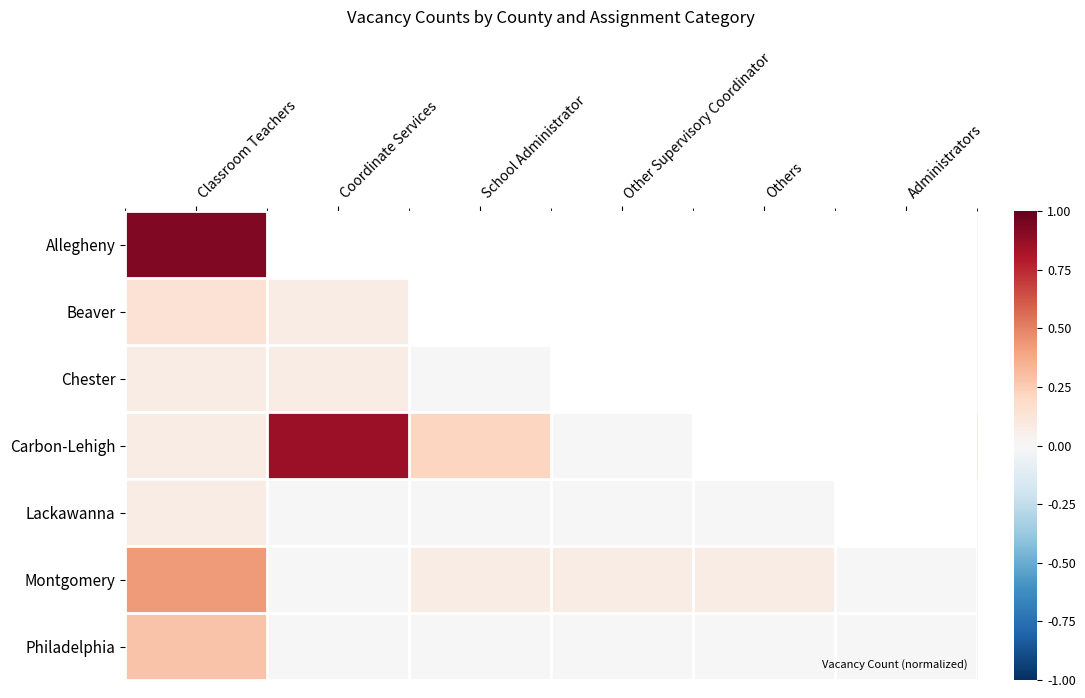

Reading left to right, transcribe all the data shown in this chart.

Allegheny: Classroom Teachers=0.9	Coordinate Services=1.0	School Administrator=0.0	Other Supervisory Coordinator=0.1	Others=0.0	Administrators=0.0
Beaver: Classroom Teachers=0.1	Coordinate Services=0.1	School Administrator=0.0	Other Supervisory Coordinator=0.0	Others=0.0	Administrators=0.0
Chester: Classroom Teachers=0.1	Coordinate Services=0.1	School Administrator=0.0	Other Supervisory Coordinator=0.0	Others=0.1	Administrators=0.0
Carbon-Lehigh: Classroom Teachers=0.1	Coordinate Services=0.9	School Administrator=0.2	Other Supervisory Coordinator=0.0	Others=0.0	Administrators=0.1
Lackawanna: Classroom Teachers=0.1	Coordinate Services=0.0	School Administrator=0.0	Other Supervisory Coordinator=0.0	Others=0.0	Administrators=0.0
Montgomery: Classroom Teachers=0.4	Coordinate Services=0.0	School Administrator=0.1	Other Supervisory Coordinator=0.1	Others=0.1	Administrators=0.0
Philadelphia: Classroom Teachers=0.3	Coordinate Services=0.0	School Administrator=0.0	Other Supervisory Coordinator=0.0	Others=0.0	Administrators=0.0